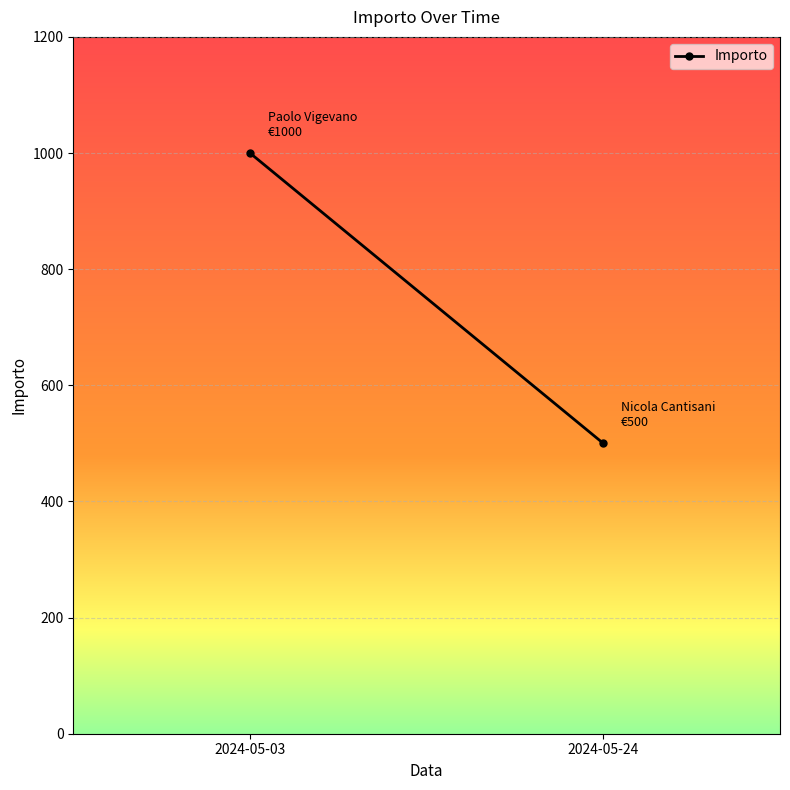

Reading right to left, what are all the values shown in this chart?

500	1000